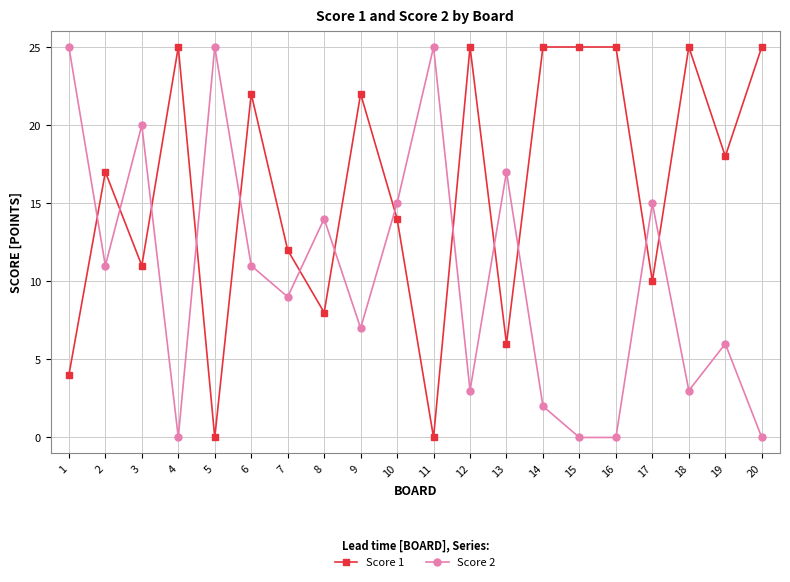

What is the value of the Score 1 point at the 6th from the left?

22